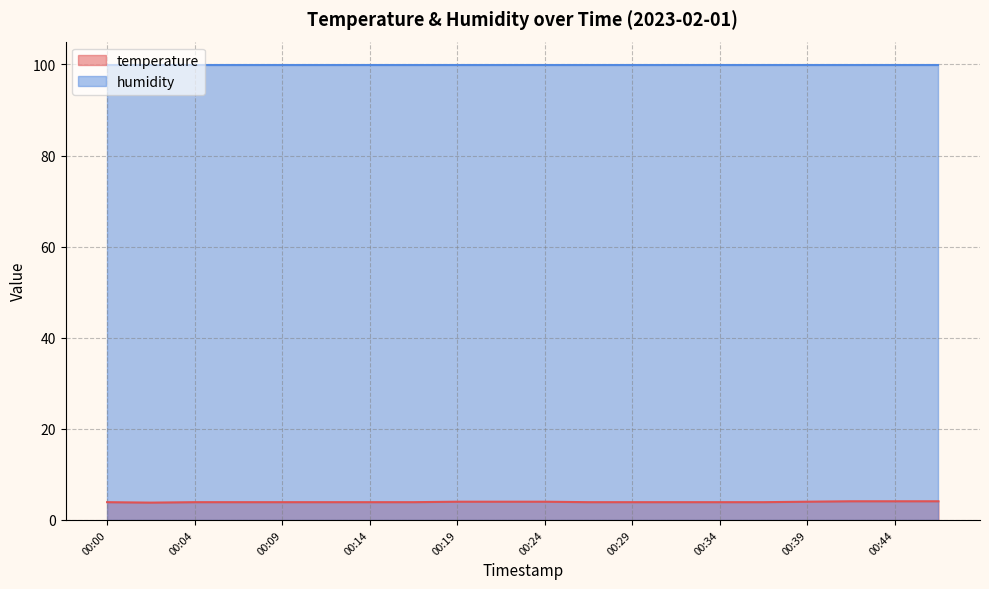

Is it true that the value at 00:29 is 5.6?

False